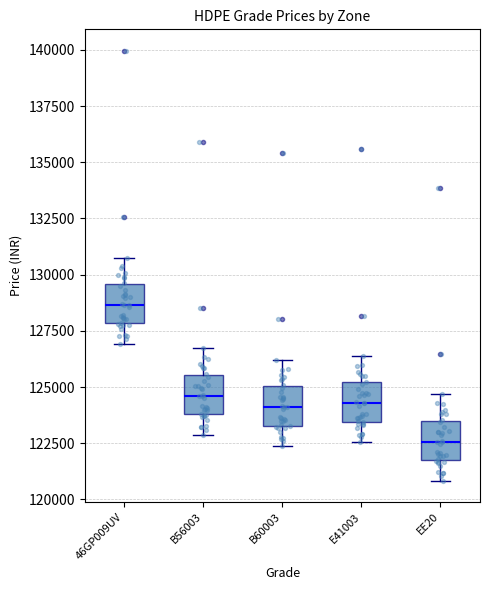

Reading left to right, read every box against the y-axis: the position of its median line, the range the box covers, and the ends of its whiskers. The values are not printed on the chart, so give them approximately, as read against the axis.

46GP009UV: median 128500, box 128000 to 129500, whiskers 127000 to 131000
B56003: median 124500, box 124000 to 125500, whiskers 123000 to 126500
B60003: median 124000, box 123500 to 125000, whiskers 122500 to 126000
E41003: median 124500, box 123500 to 125000, whiskers 122500 to 126500
EE20: median 122500, box 121500 to 123500, whiskers 121000 to 124500